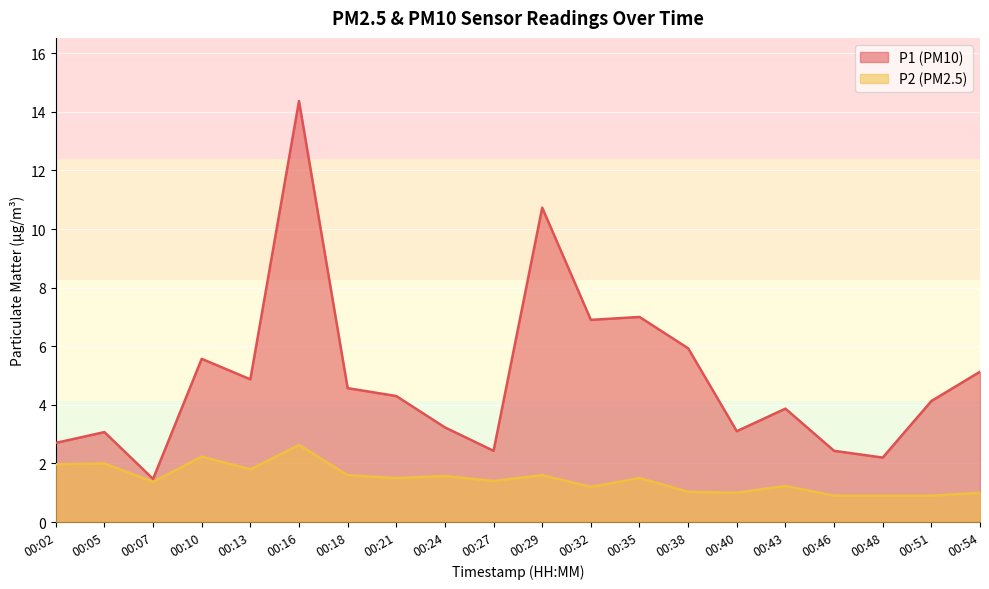

What are all the series names shown in the legend?

P1 (PM10), P2 (PM2.5)